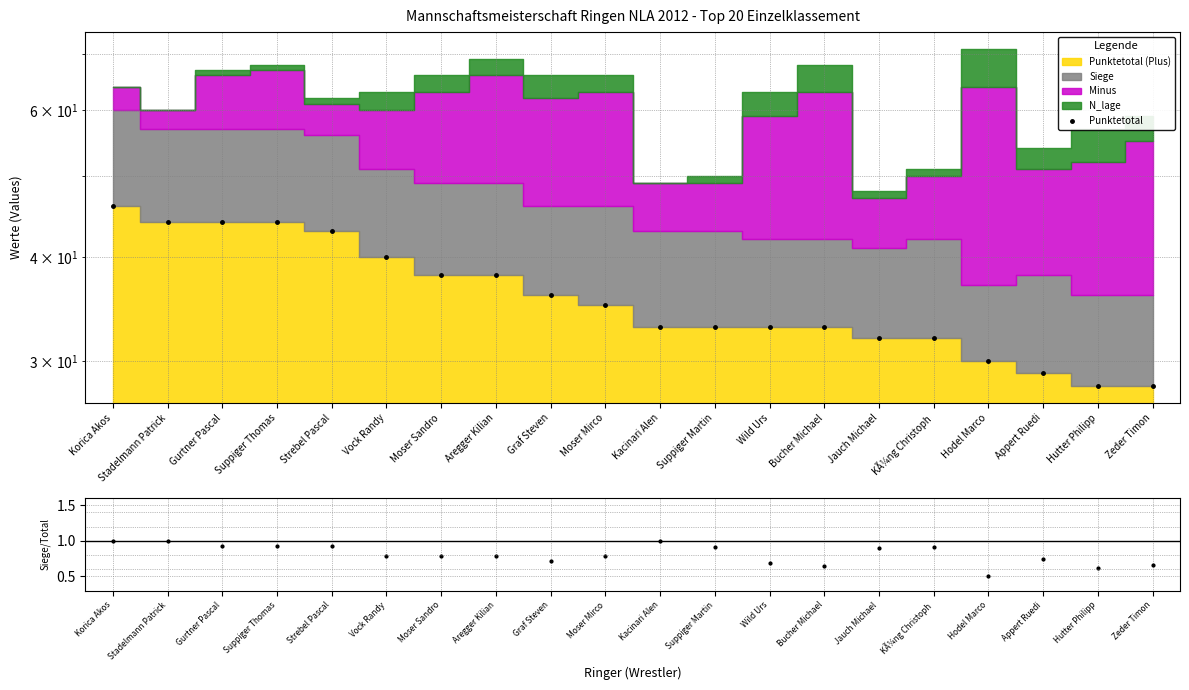

What is the value of the Punktetotal point at the 9th from the left?

36.0